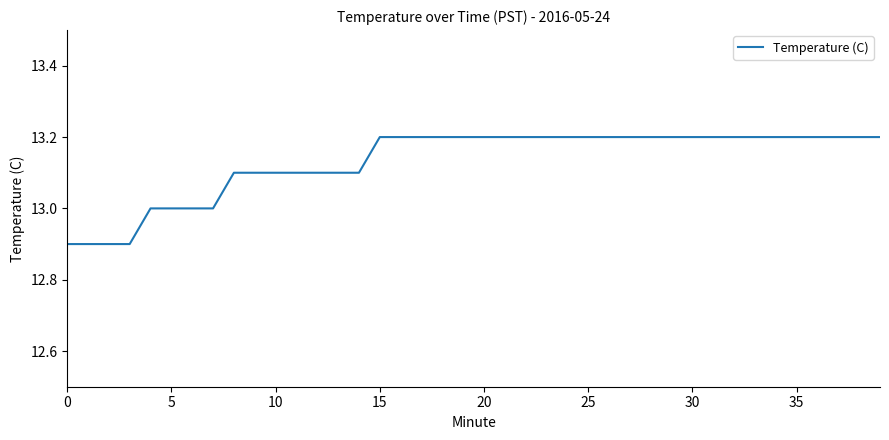

What is the difference between the maximum and minimum values?

0.3